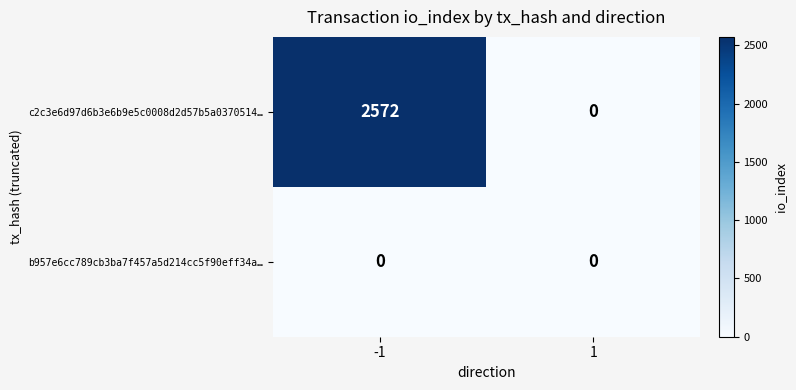

Which series changed the most between -1 and 1?

c2c3e6d97d6b3e6b9e5c0008d2d57b5a0370514…